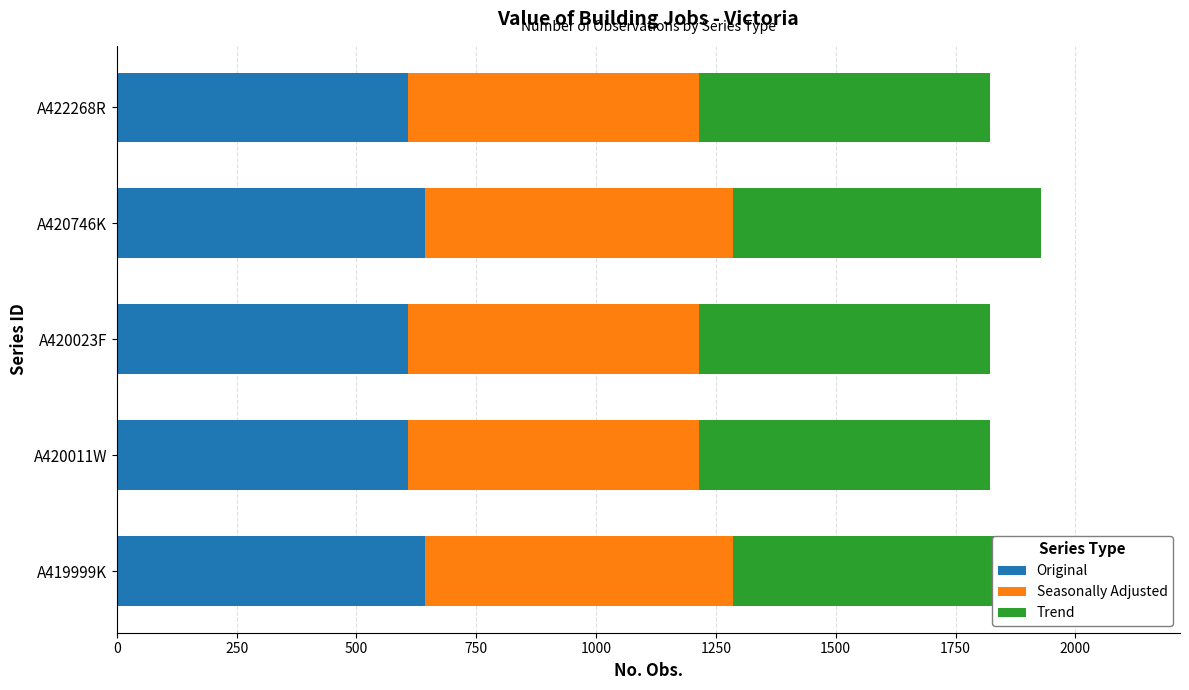

Is the value of Trend at A420023F greater than the value of Original at A420746K?

No